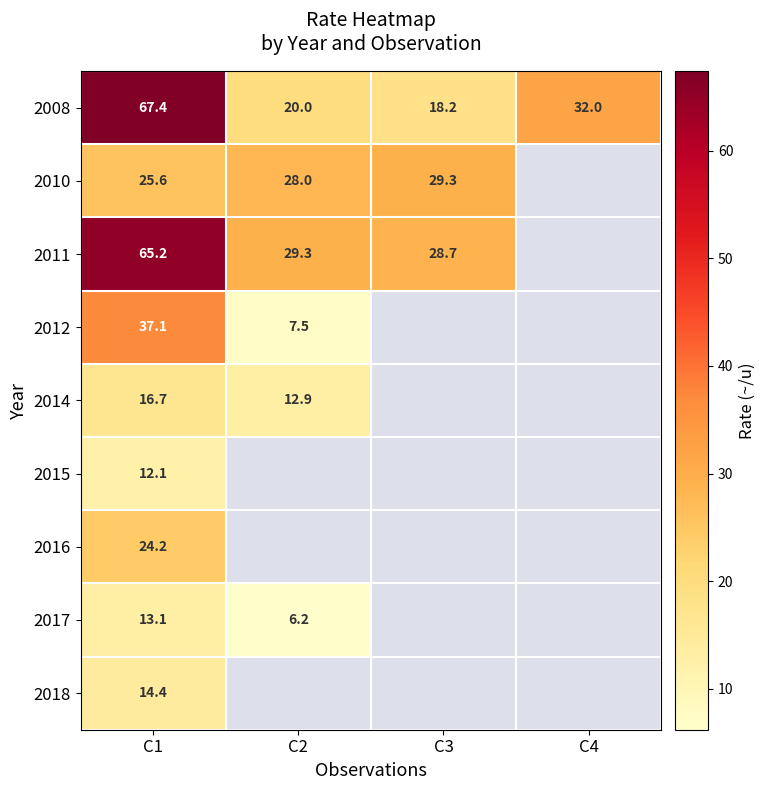

What is the sum of the 2008 values at C1 and C4?

99.4